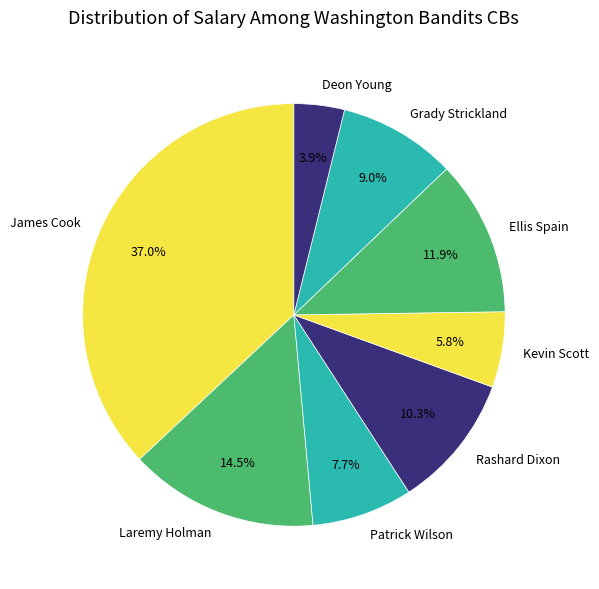

Combined, what portion of the pie is Rashard Dixon and James Cook?

47.3%